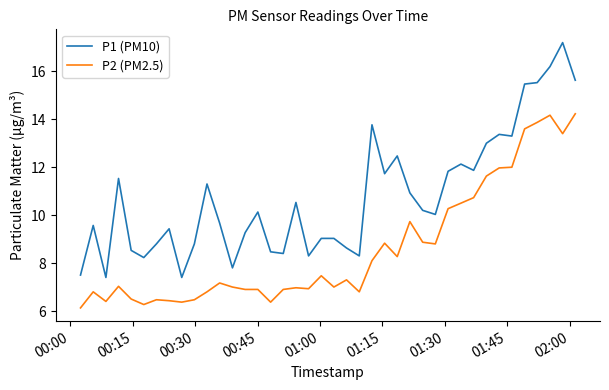

Which series has the largest total across all categories?

P1 (PM10)